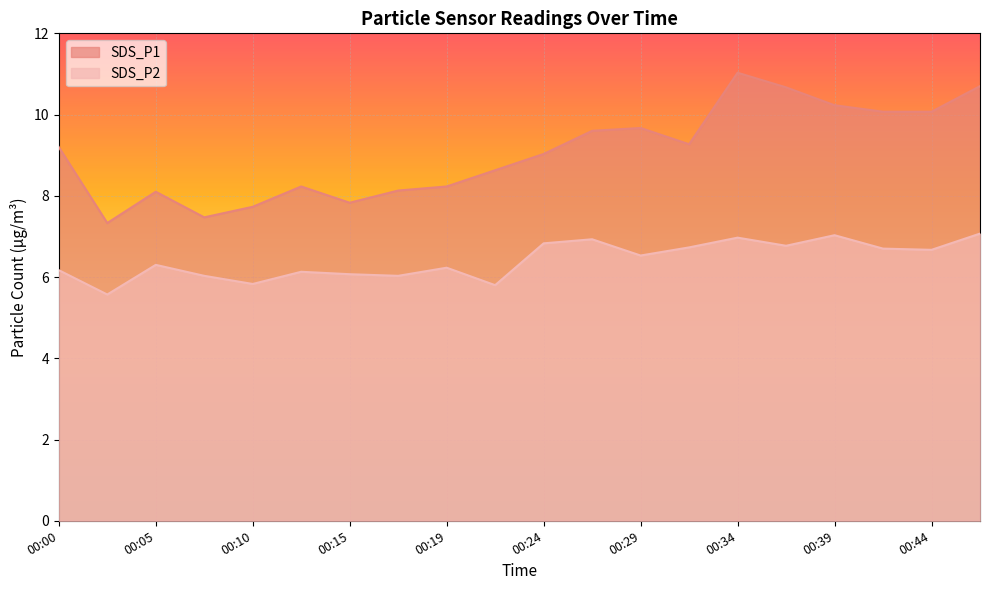

Reading left to right, what are all the values shown in this chart?

SDS_P1: 00:00=9.2	00:02=7.3	00:05=8.1	00:07=7.5	00:10=7.7	00:12=8.2	00:15=7.8	00:17=8.1	00:19=8.2	00:22=8.6	00:24=9.0	00:27=9.6	00:29=9.7	00:32=9.3	00:34=11.0	00:37=10.7	00:39=10.2	00:41=10.1	00:44=10.1	00:46=10.7
SDS_P2: 00:00=6.2	00:02=5.6	00:05=6.3	00:07=6.0	00:10=5.8	00:12=6.1	00:15=6.1	00:17=6.0	00:19=6.2	00:22=5.8	00:24=6.8	00:27=6.9	00:29=6.5	00:32=6.7	00:34=7.0	00:37=6.8	00:39=7.0	00:41=6.7	00:44=6.7	00:46=7.1